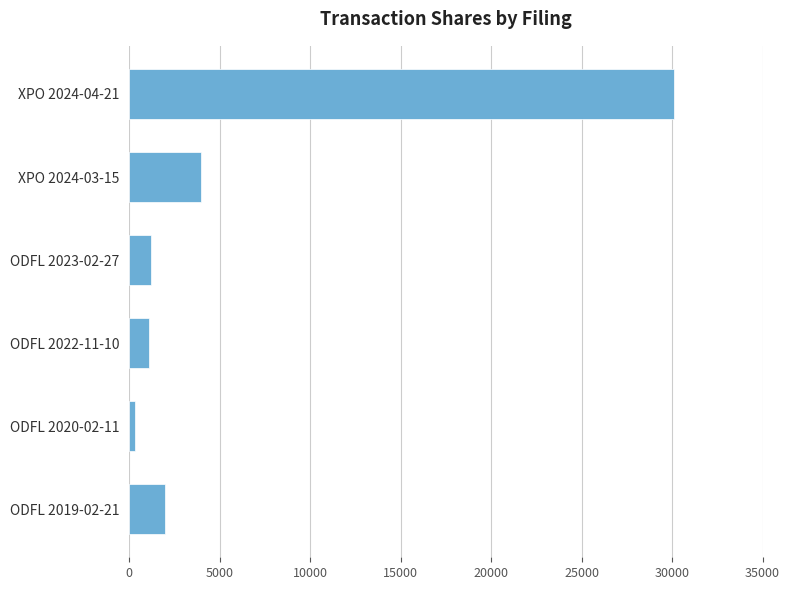

What is the sum of all values?

38649